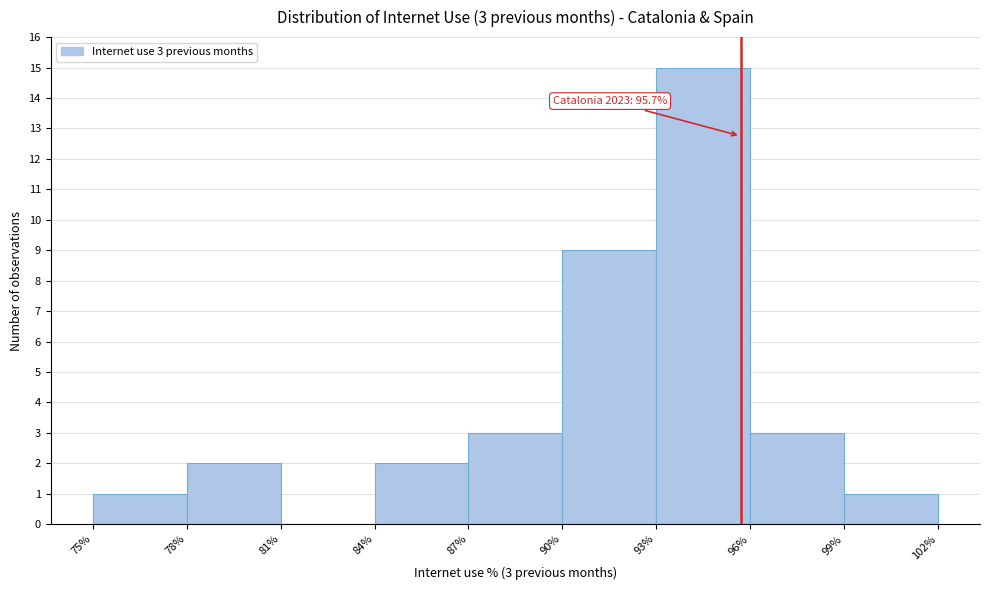

Which range on the x-axis has the tallest bar?

93% to 96%